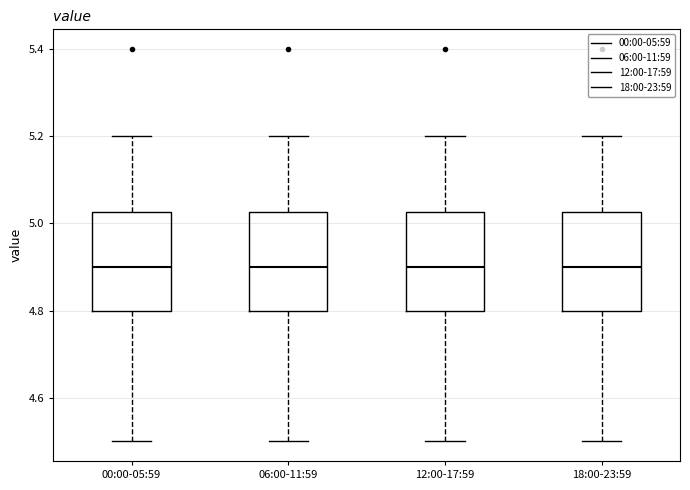

Reading left to right, transcribe this box plot: for each box, give where its median line is, the range the box spans, and where its two whiskers end, as read against the y-axis. The values are not printed on the chart, so give them approximately, as read against the axis.

00:00-05:59: median 4.90, box 4.80 to 5.02, whiskers 4.50 to 5.20
06:00-11:59: median 4.90, box 4.80 to 5.02, whiskers 4.50 to 5.20
12:00-17:59: median 4.90, box 4.80 to 5.02, whiskers 4.50 to 5.20
18:00-23:59: median 4.90, box 4.80 to 5.02, whiskers 4.50 to 5.20